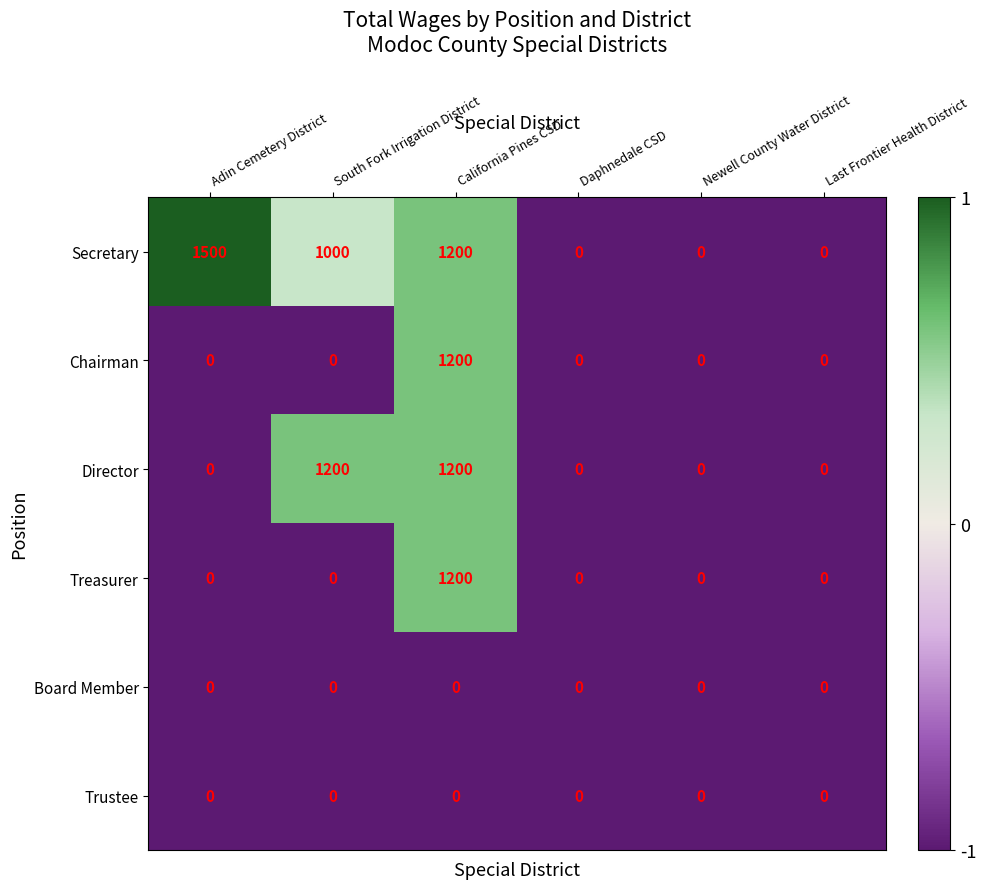

How many Secretary values are between 0 and 1200?

5